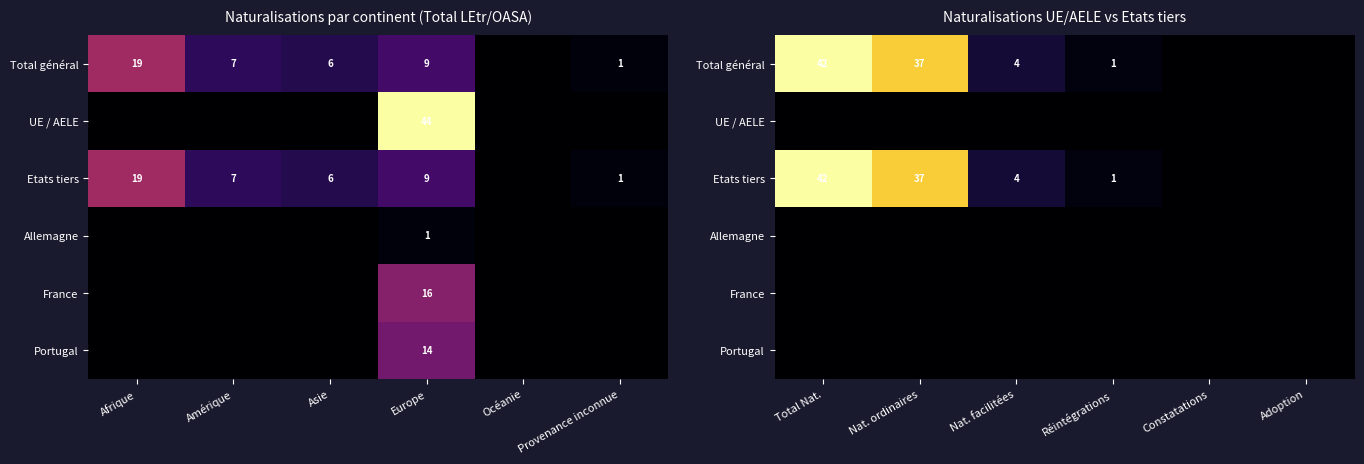

The Allemagne series shows 0 at Nat. facilitées. True or false?

True